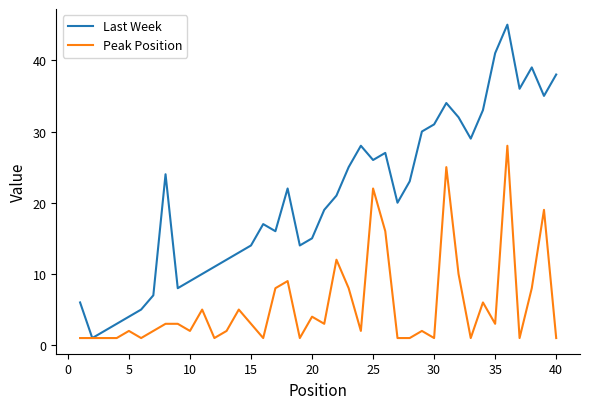

What is the average value of the Last Week series?

21